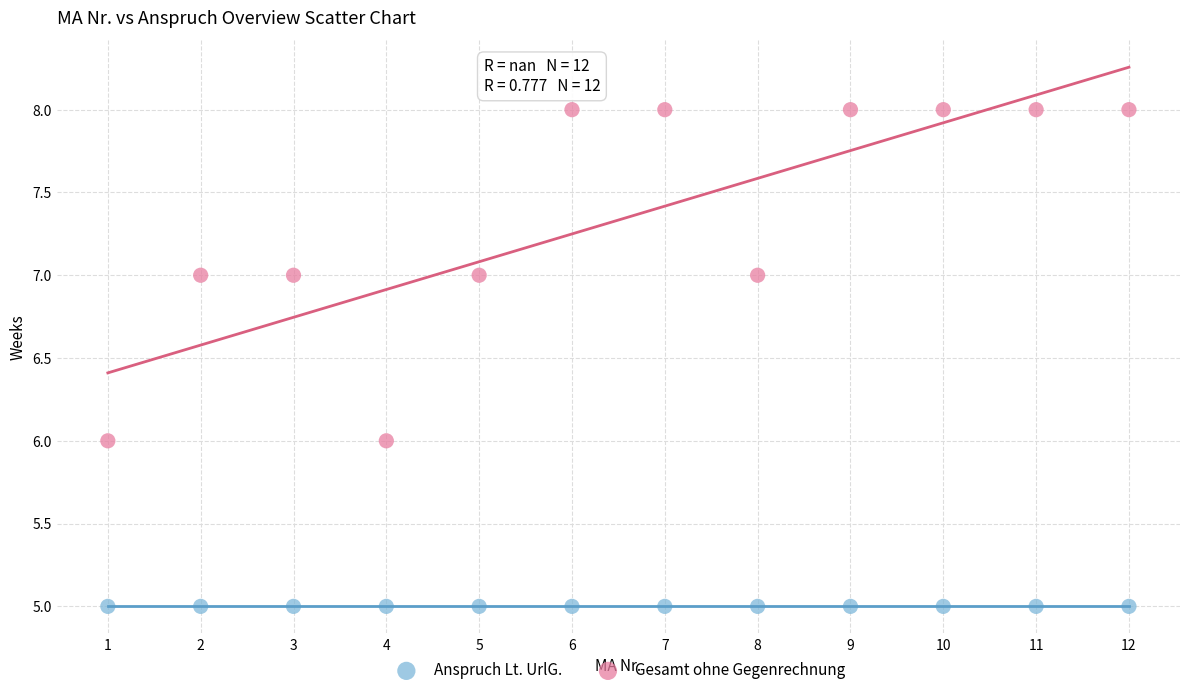

What are all the series names shown in the legend?

Anspruch Lt. UrlG., Gesamt ohne Gegenrechnung